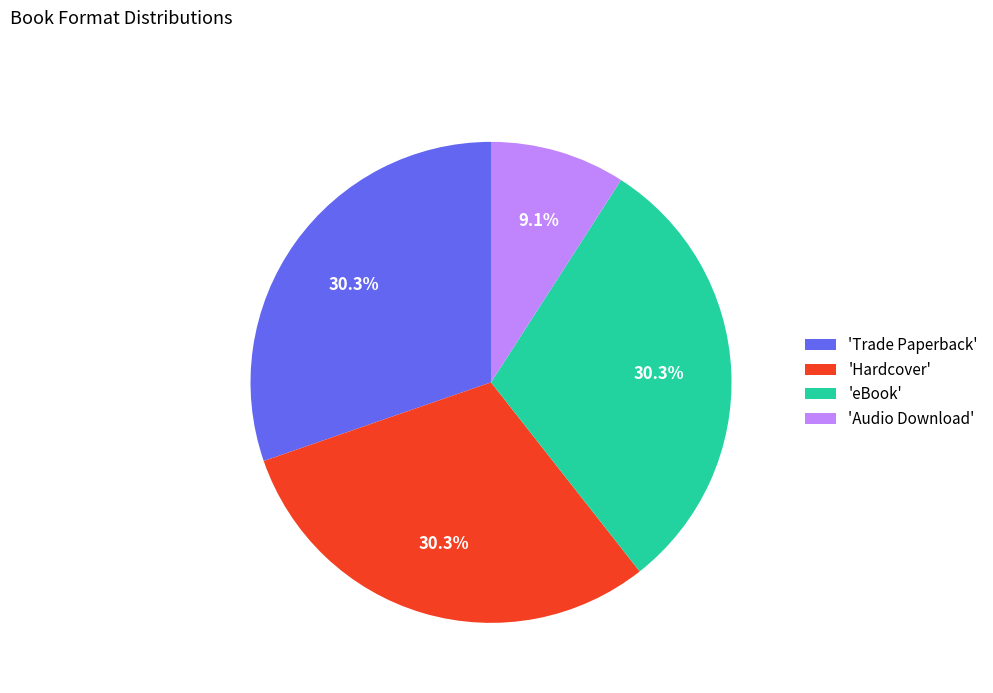

What percentage do 'Hardcover' and 'Audio Download' together represent?

39.4%